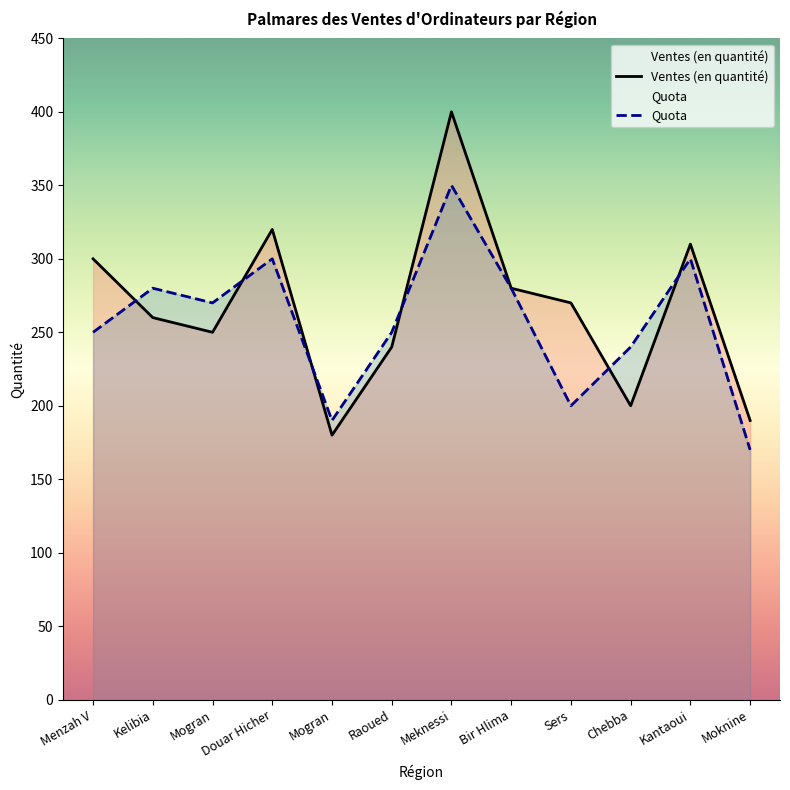

What is the difference between the second highest and minimum values in the Quota series?

130